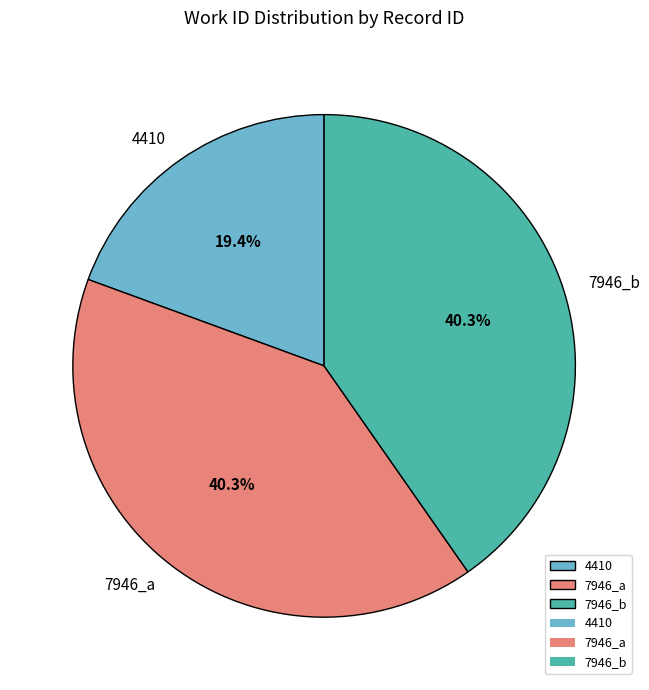

To the nearest percent, what portion does 7946_a represent?

40%